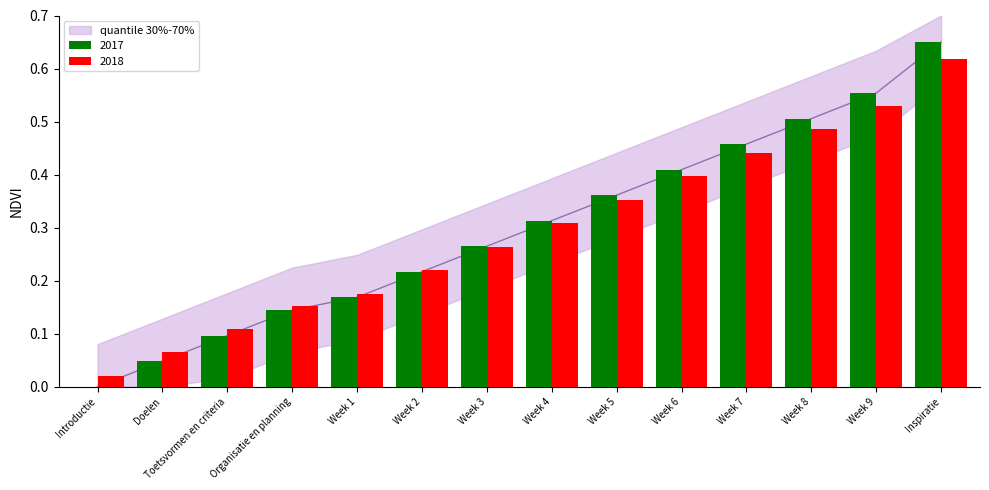

Where is the data nearest to the value 0?

Introductie